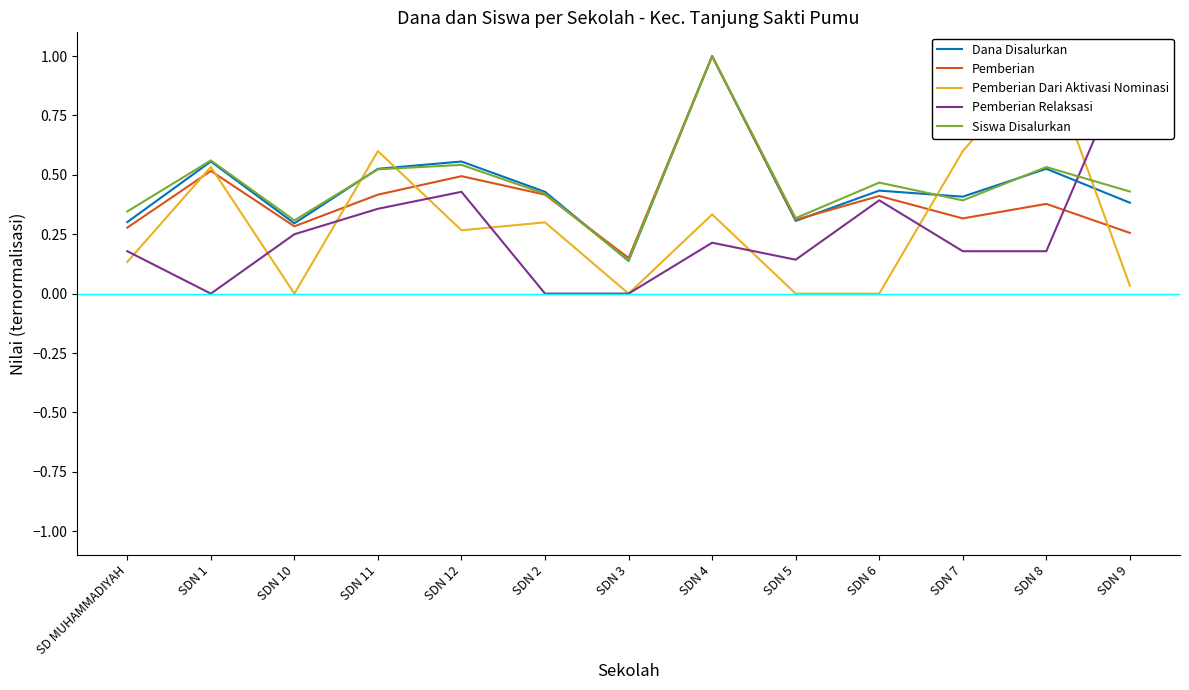

Where do Siswa Disalurkan and Pemberian first cross each other?

SDN 2 and SDN 3